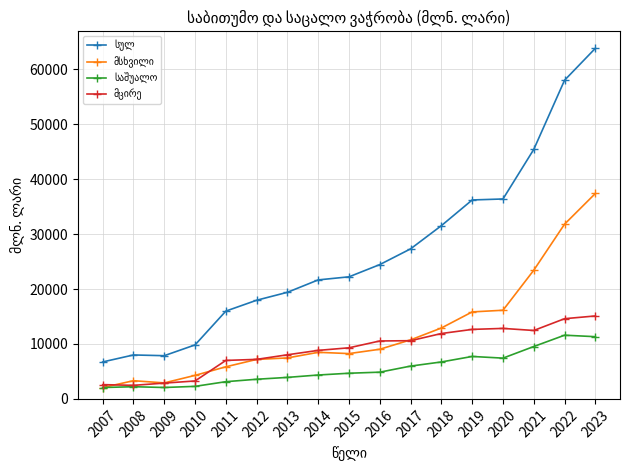

At which category is the sum across all series the highest?

2023